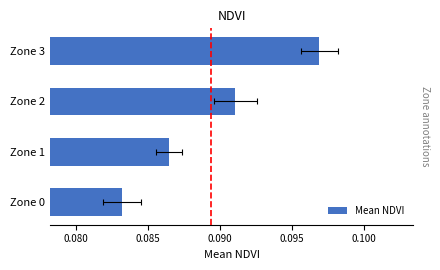

Reading right to left, list all the values displayed in this chart.

0.1	0.1	0.1	0.1